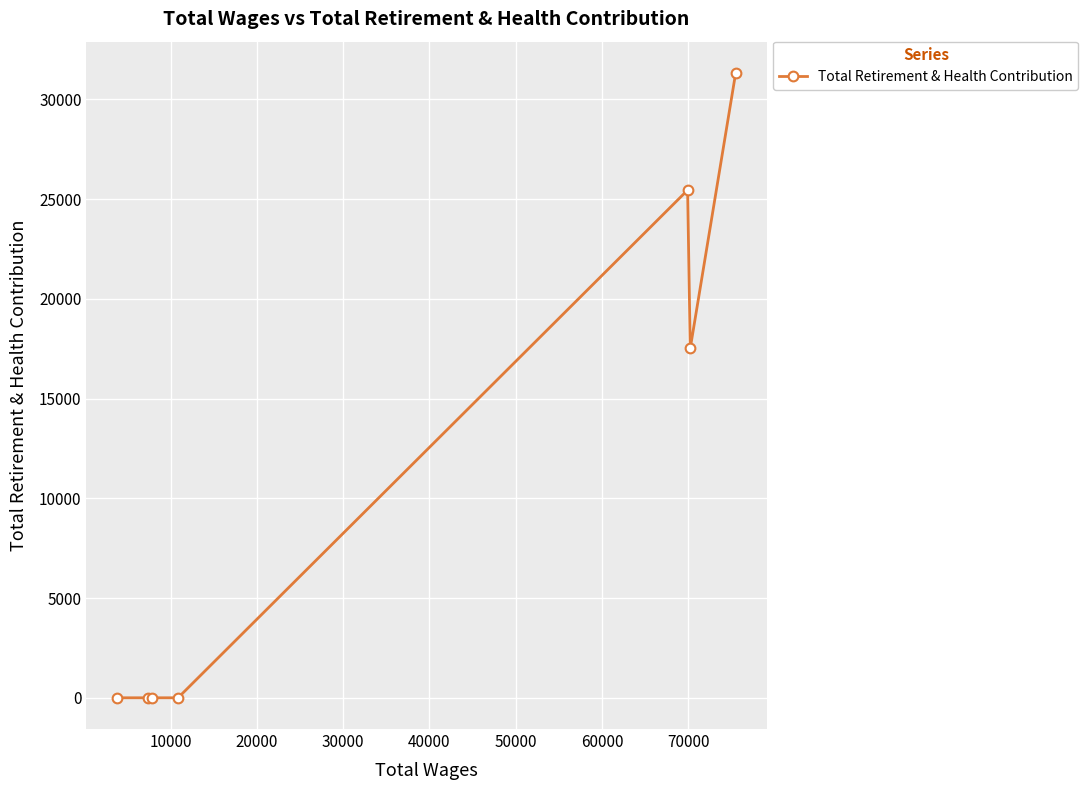

True or false: the data has more than 0 interior local peaks.

True